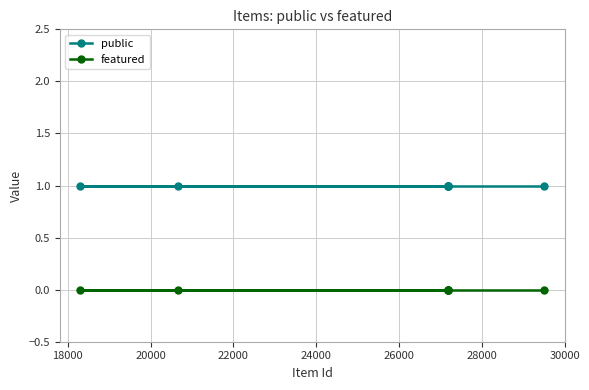

What is the highest value of the public series?

1